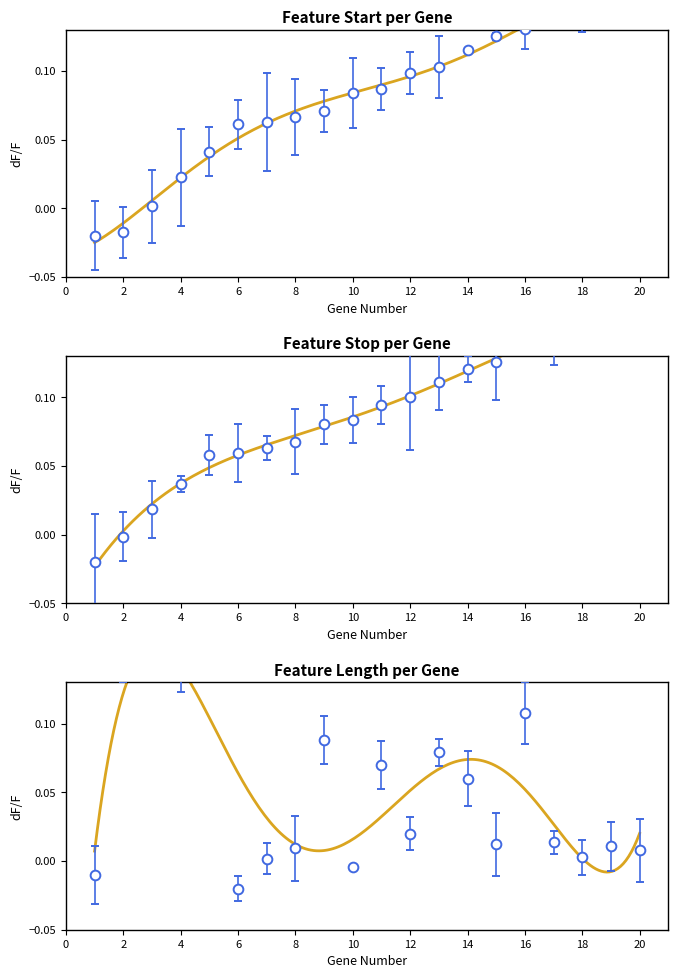

At which category is the sum across all series the highest?

16